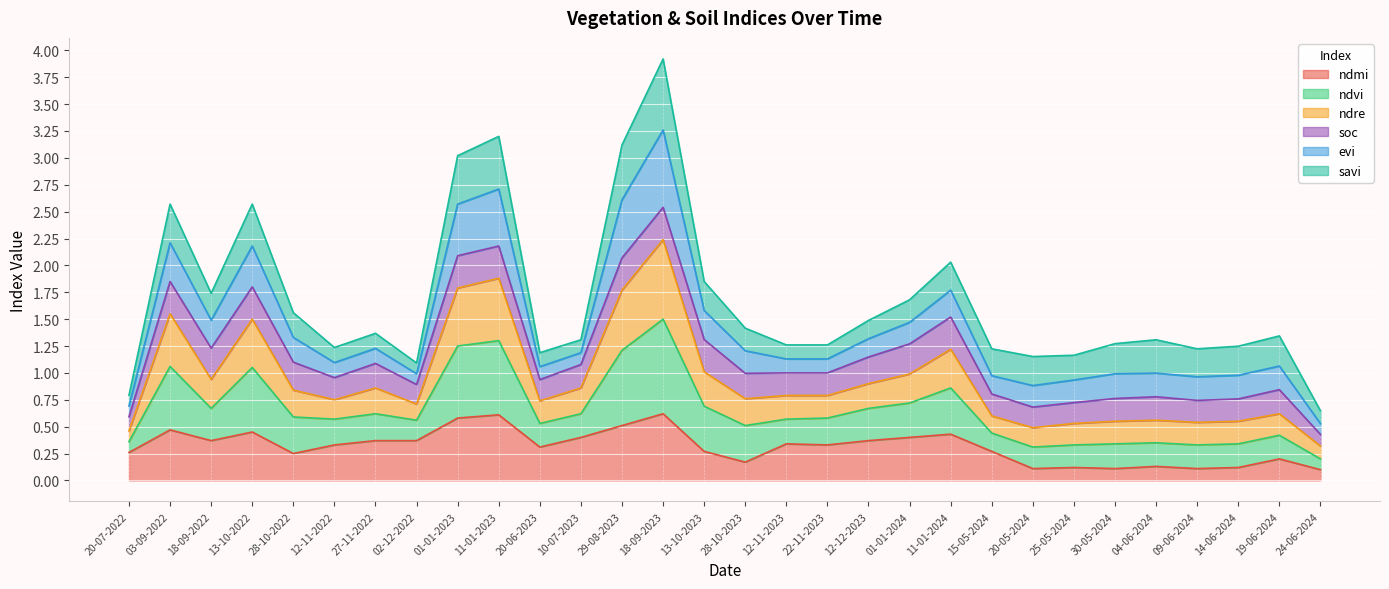

What is the total value across all series at 01-01-2024?

1.7